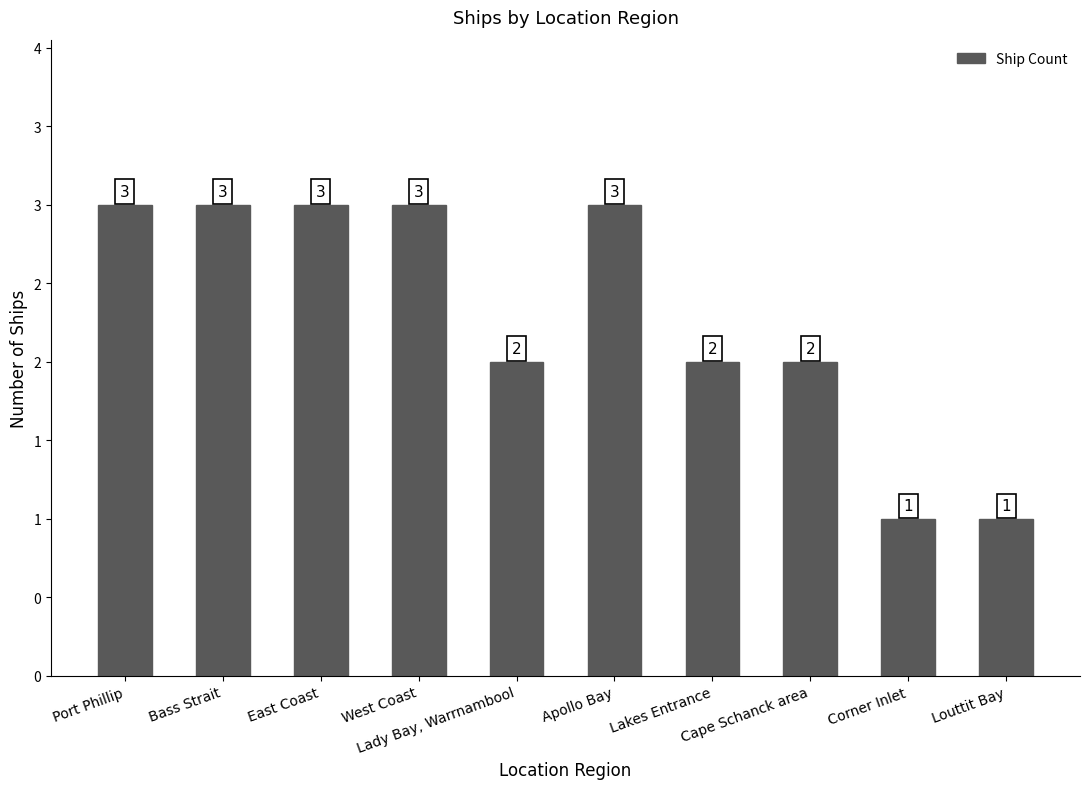

Are the bars horizontal?

No